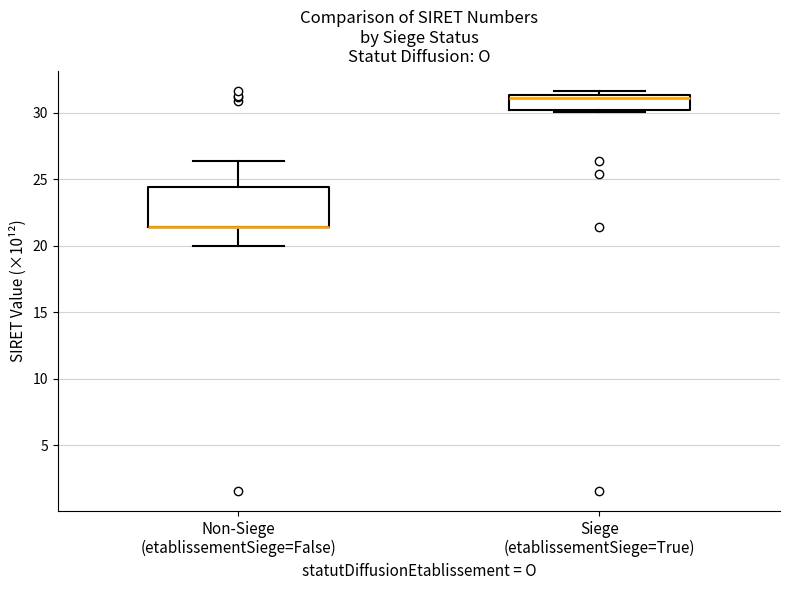

Reading left to right, transcribe this box plot: for each box, give where its median line is, the range the box spans, and where its two whiskers end, as read against the y-axis. The values are not printed on the chart, so give them approximately, as read against the axis.

Non-Siege (etablissementSiege=False): median 21.5 (drawn on the box's lower edge), box 21.5 to 24.5, whiskers 20.0 to 26.5
Siege (etablissementSiege=True): median 31.0, box 30.5 to 31.5, whiskers 30.0 to 31.5 (just above the box's upper edge)